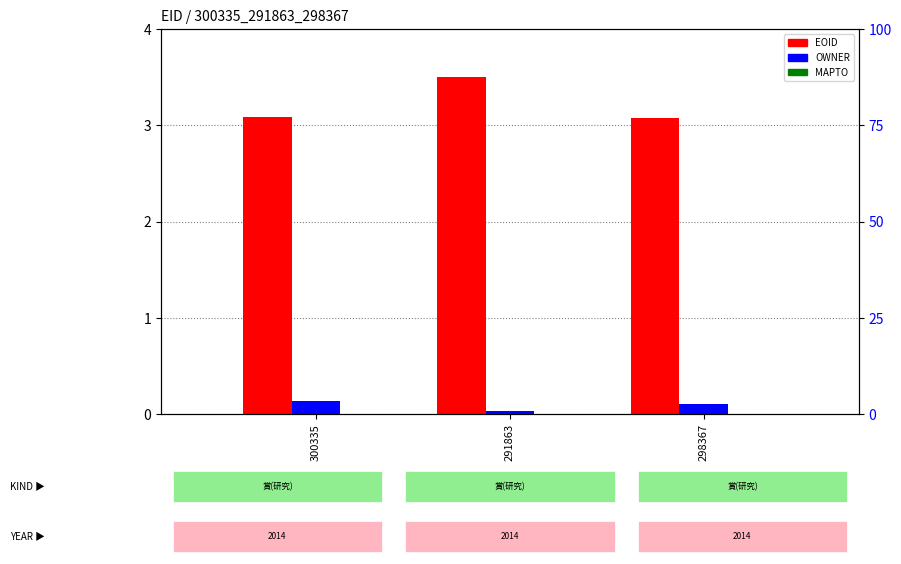

Reading left to right, list all the values displayed in this chart.

EOID: 3.1	3.5	3.1
MAPTO: 0.0	0.0	0.0
OWNER: 3.5	0.8	2.5